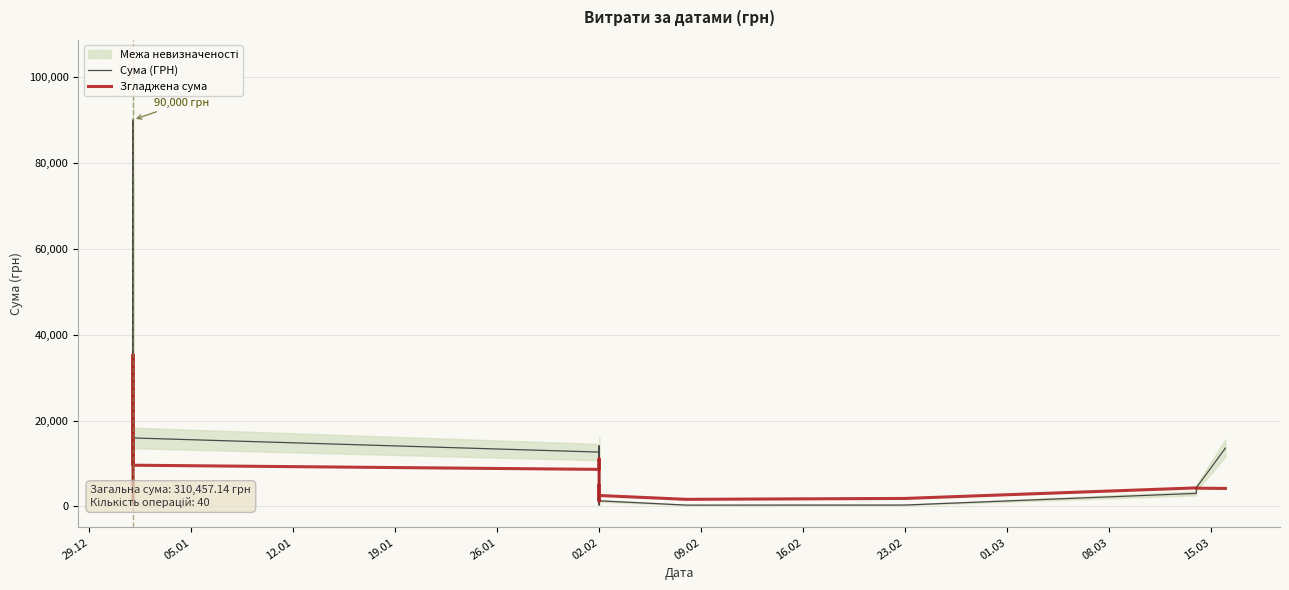

Reading left to right, extract all data points from this chart.

Сума (ГРН): 1000.0	750.0	832.1	90000.0	60000.0	9000.0	1771.0	15950.0	12657.5	8638.4	4140.0	14092.3	2067.7	2470.5	1621.8	3896.5	1696.7	882.0	630.7	3697.8	478.8	435.6	11862.5	8394.0	786.6	2215.2	488.4	7106.0	3440.2	2236.0	355.3	3151.5	7507.2	3280.5	1313.4	316.6	334.4	3044.3	4328.6	13587.1
Згладжена сума: 516.4	18516.4	30516.4	32116.4	32320.6	35344.2	19875.7	9603.4	8631.4	11095.6	8319.2	6281.8	4878.5	4829.8	2350.6	2113.5	1745.5	2160.7	1477.2	1225.0	3421.1	4973.7	4391.5	4738.8	4749.3	3798.0	2807.3	3097.2	2725.2	3257.8	3338.0	3306.1	3121.6	3113.8	2550.4	1657.8	1867.5	4322.2	4258.9	4192.0